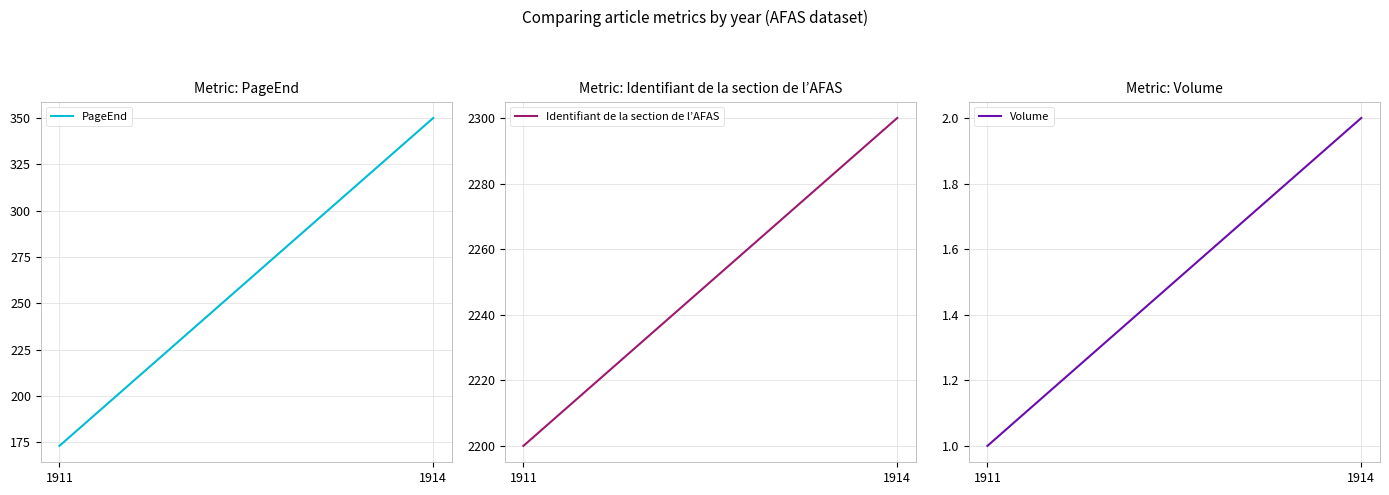

How many data points does each series have?

2